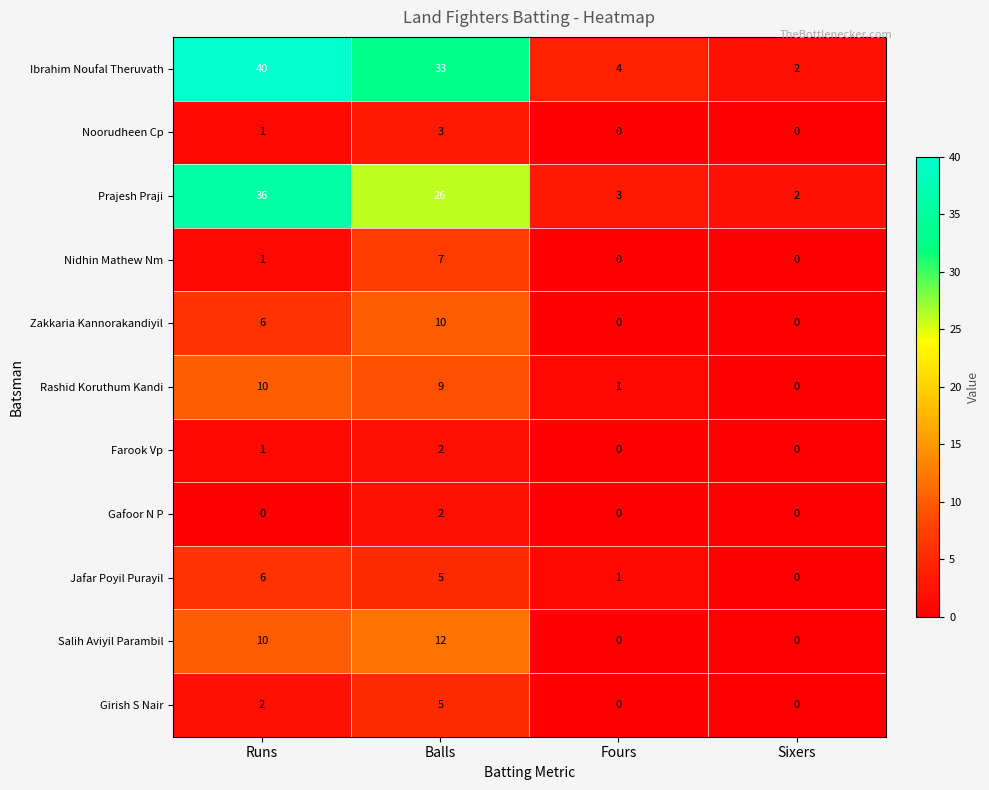

Is the value of Noorudheen Cp at Sixers greater than the value of Jafar Poyil Purayil at Fours?

No